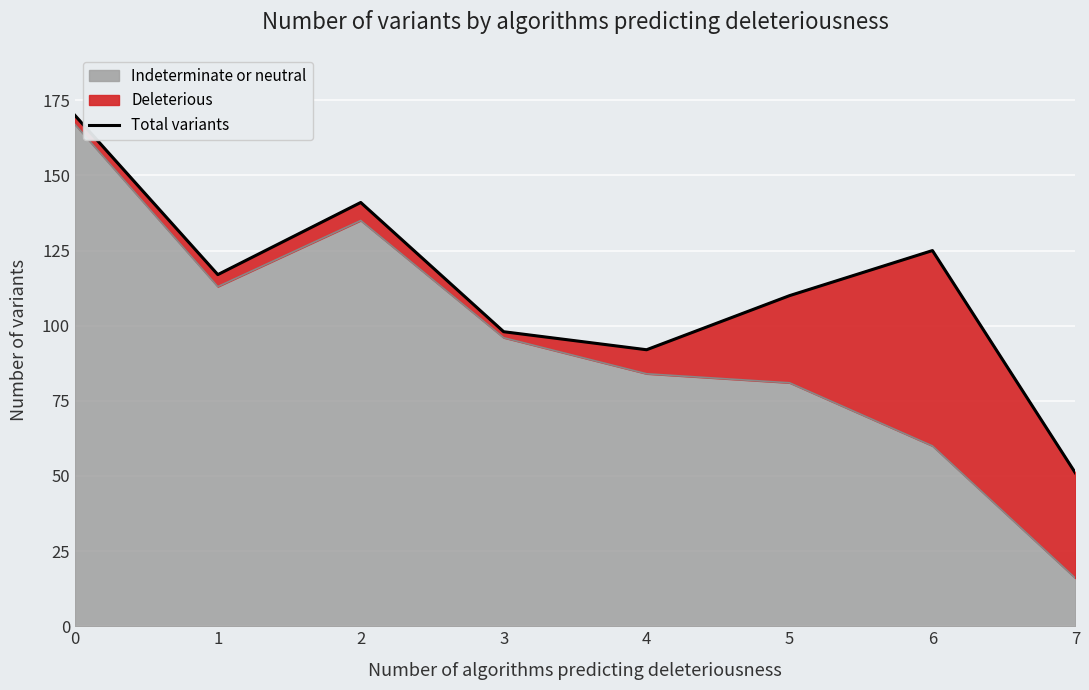

What is the value of the 5th point from the left?

92